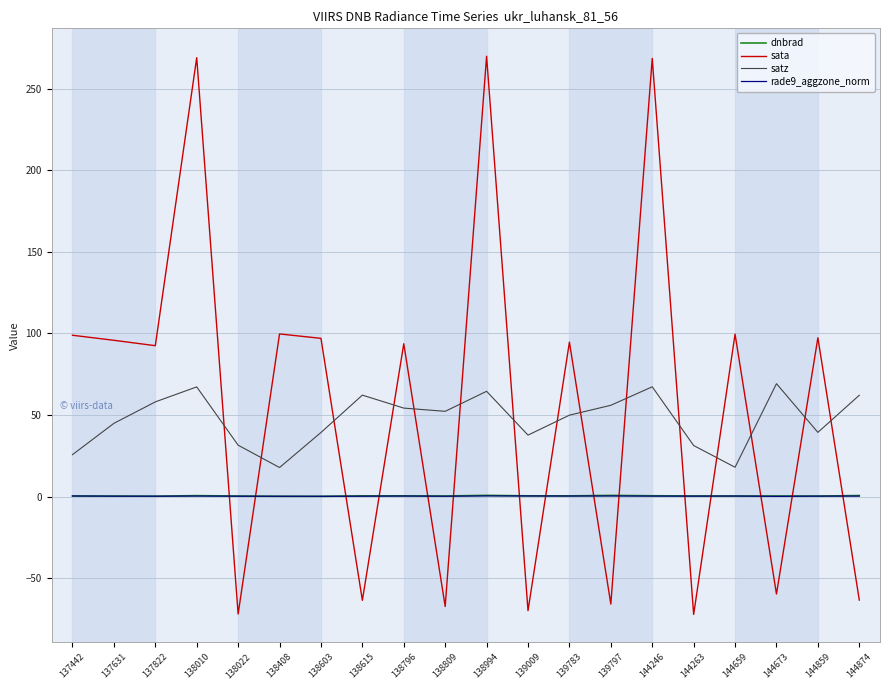

Is it true that sata equals -72.3 at 144263?

True